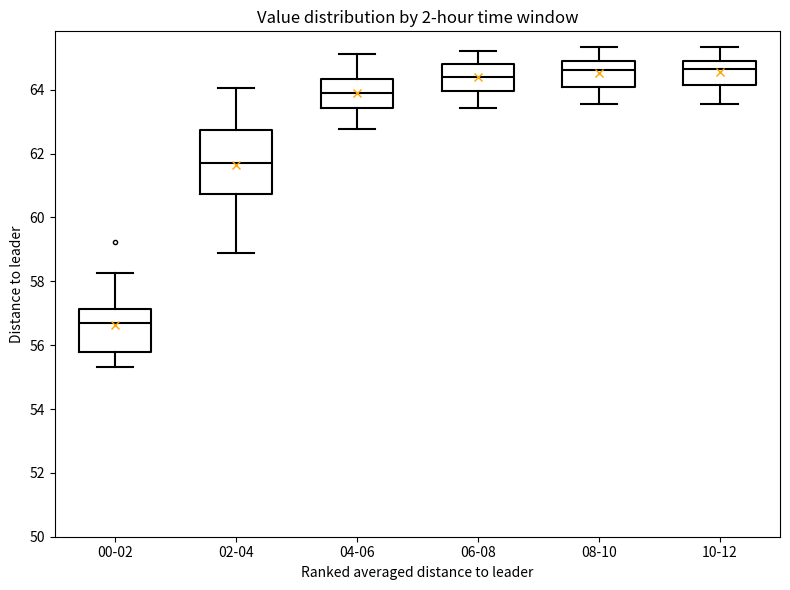

Where does the upper whisker of the box for 06-08 end on the y-axis? The values are not printed on the chart, so give them approximately, as read against the axis.

65.2